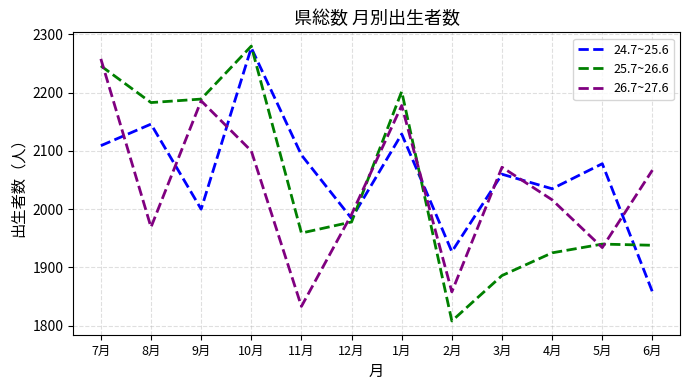

How many times do 24.7~25.6 and 26.7~27.6 cross each other?

8